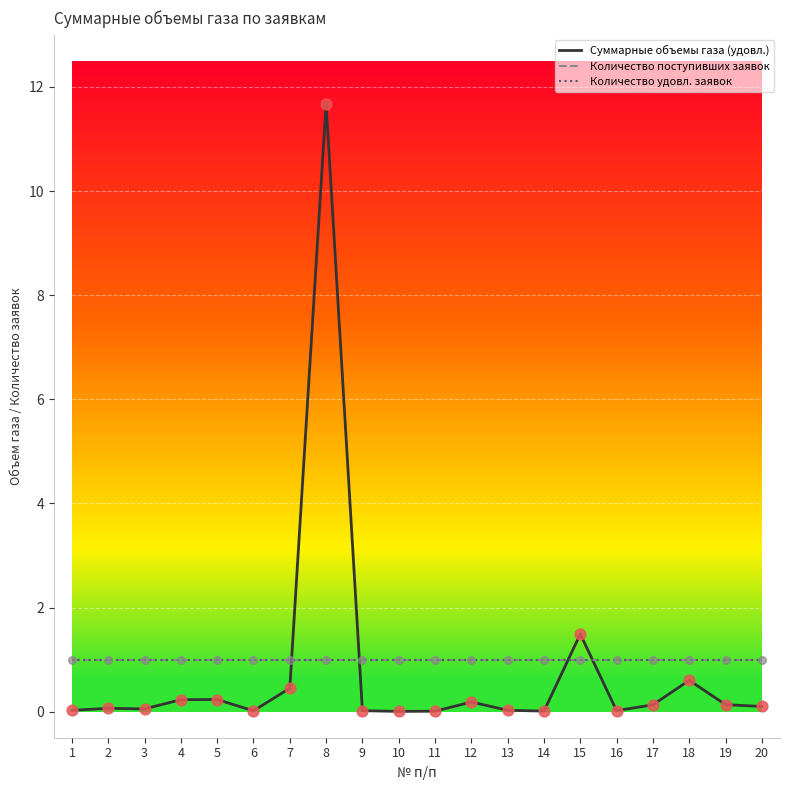

Is this an area chart (filled region under the line)?

No